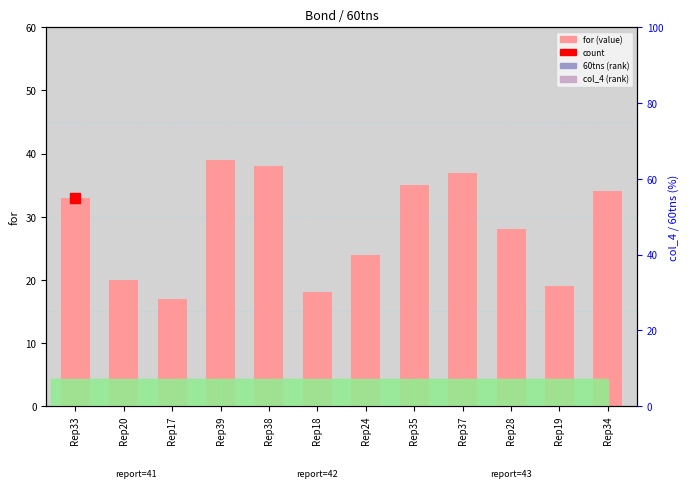

Which series contains the lowest Y value?

for (value)